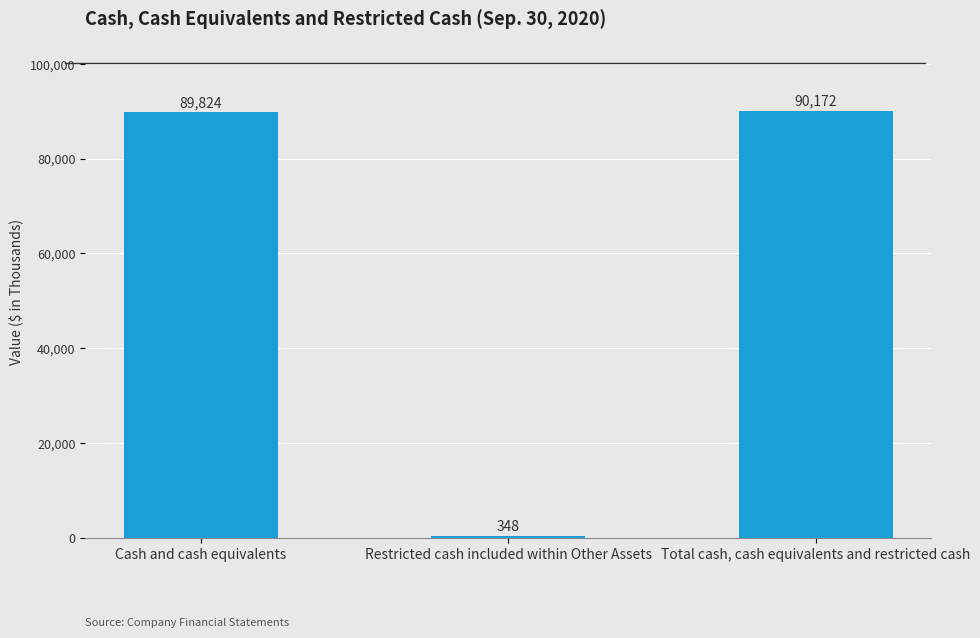

What is the approximate value at Total cash, cash equivalents and restricted cash, to the nearest 50?

90150